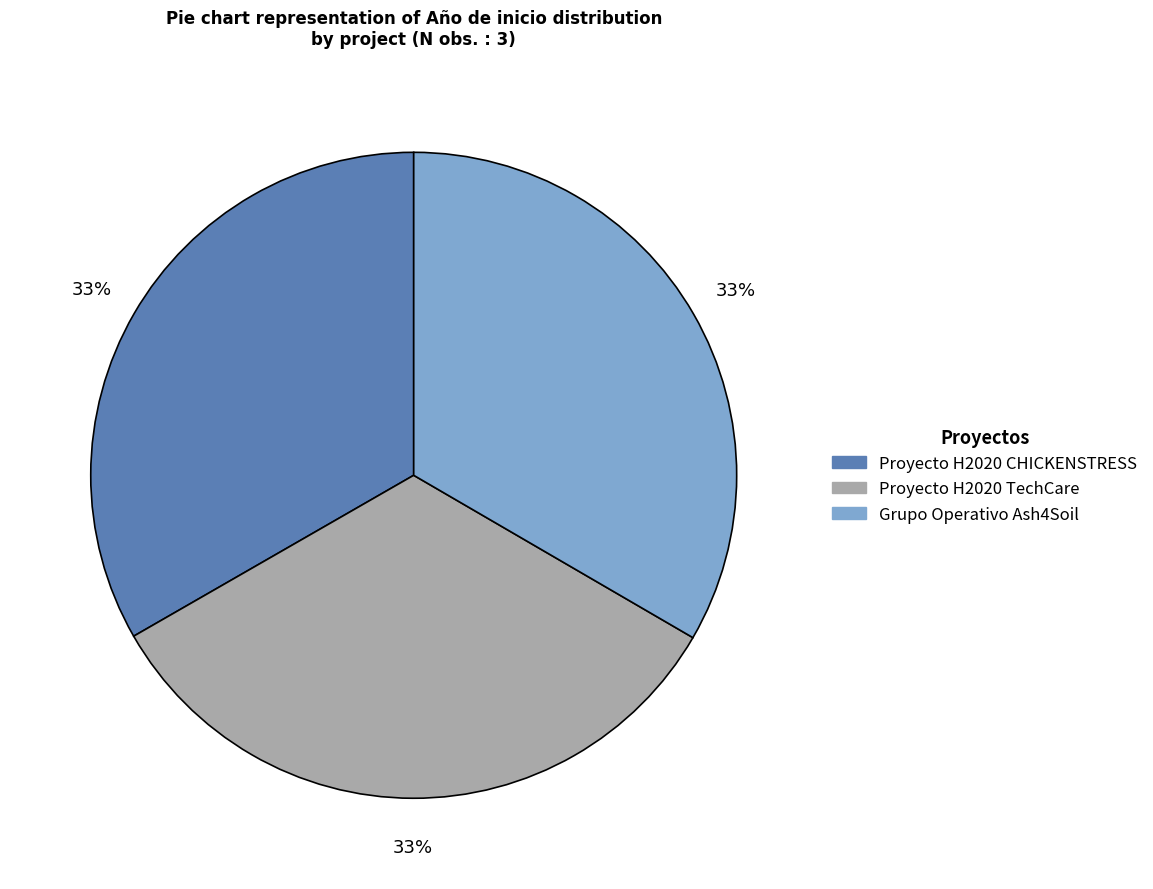

How many slices are in this pie chart?

3